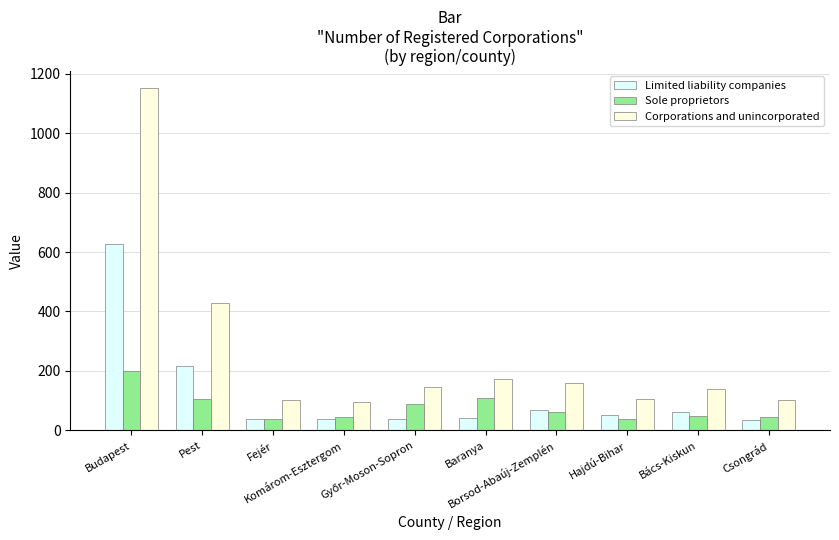

What is the difference between the highest and lowest values at Komárom-Esztergom?

59